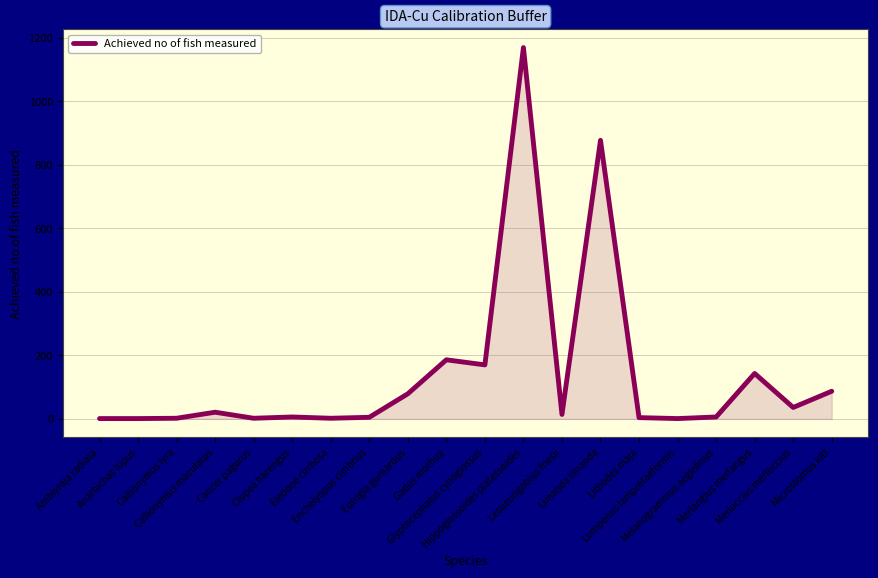

What is the difference between the maximum and minimum values?

1168